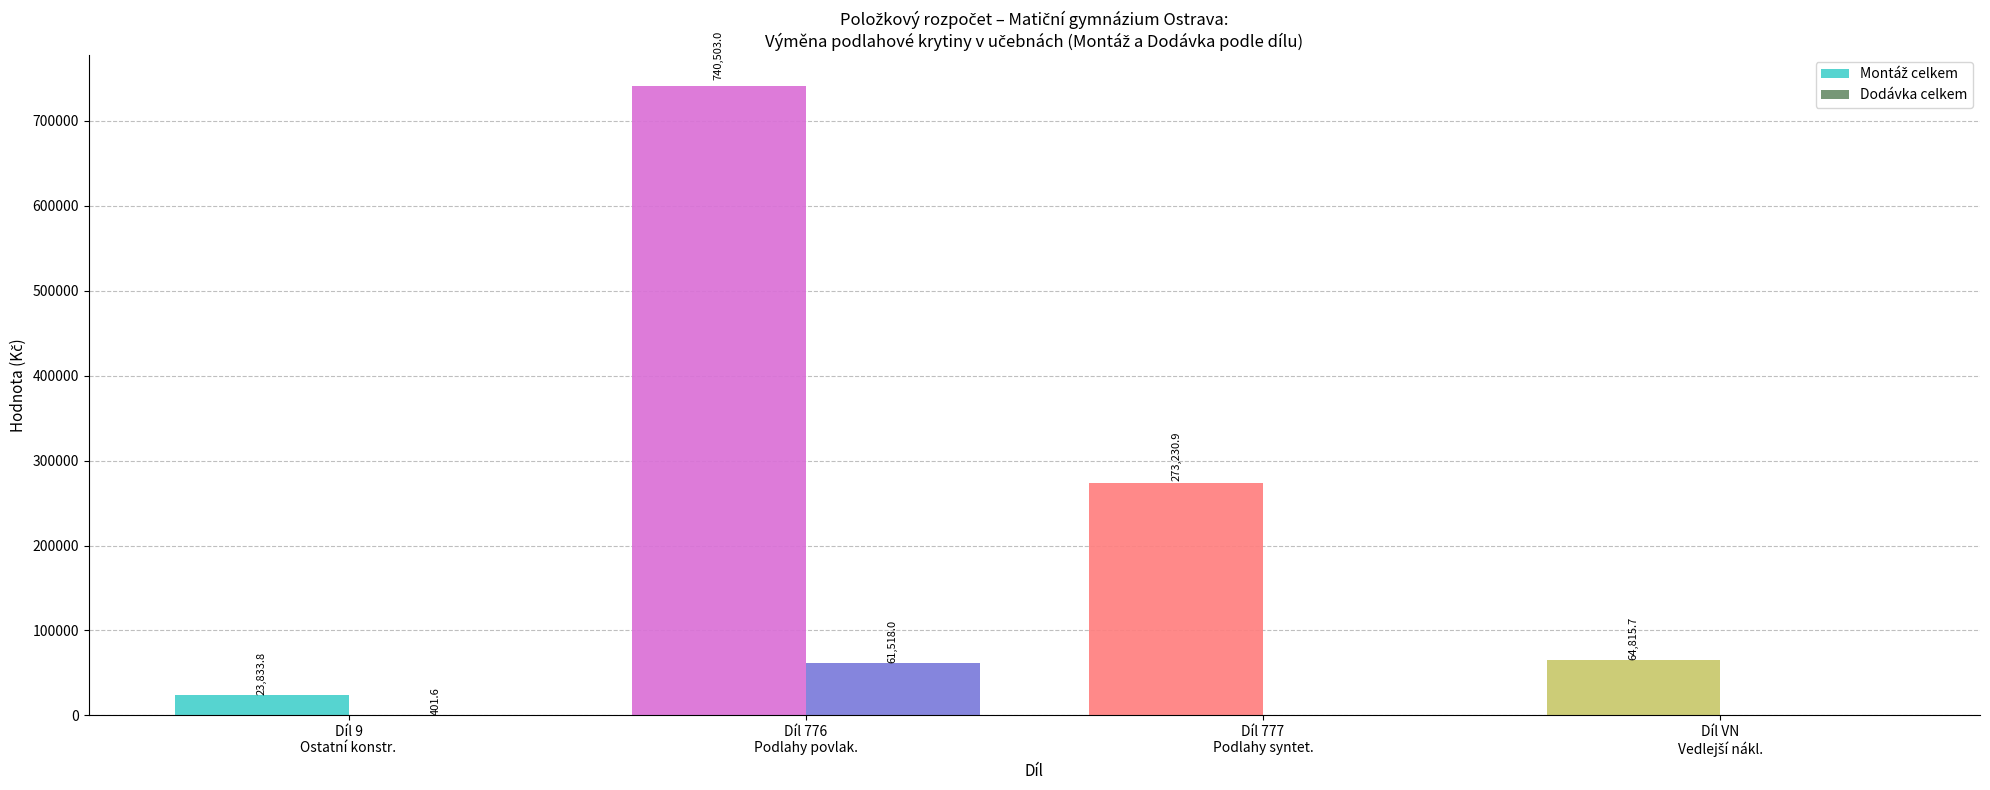

What is the sum of all Dodávka celkem values?

61919.6